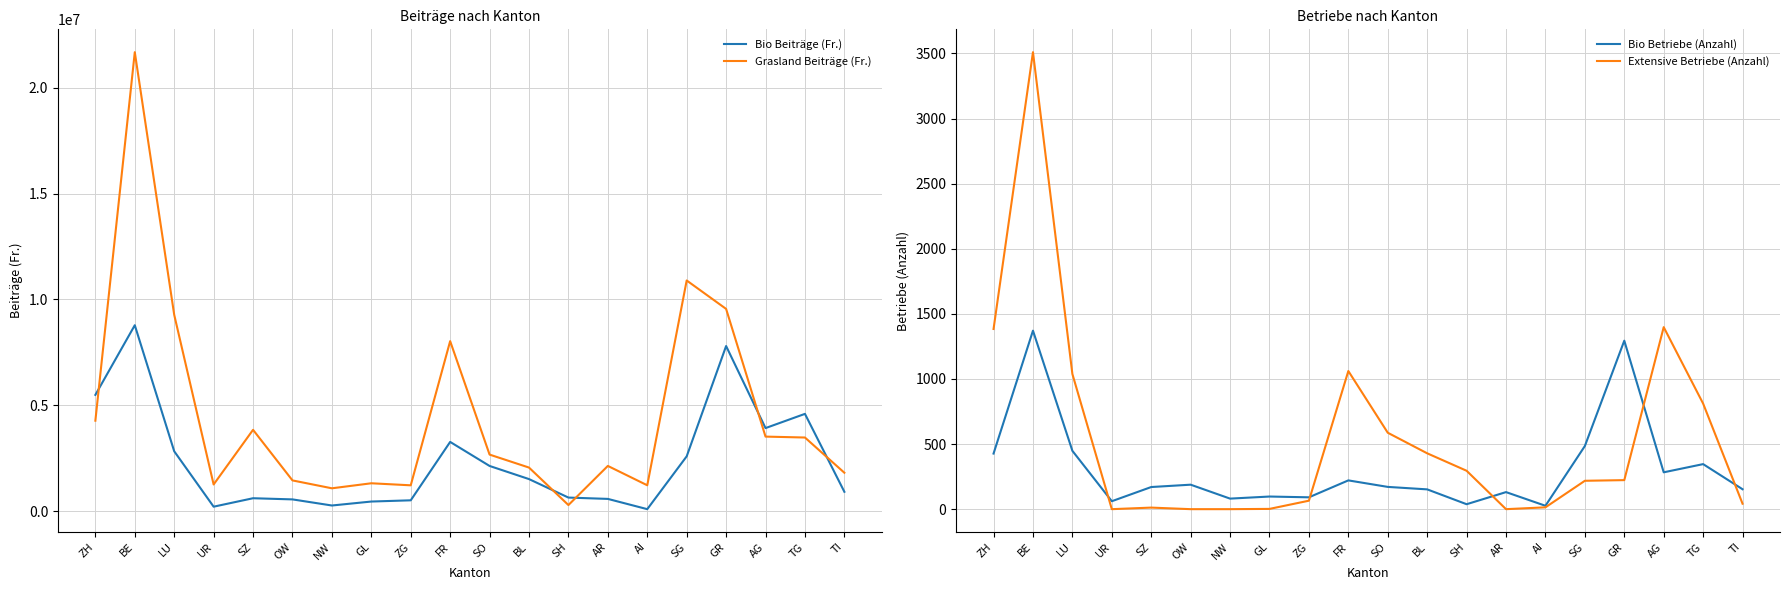

True or false: Bio Betriebe (Anzahl) and Extensive Betriebe (Anzahl) cross at least once.

True